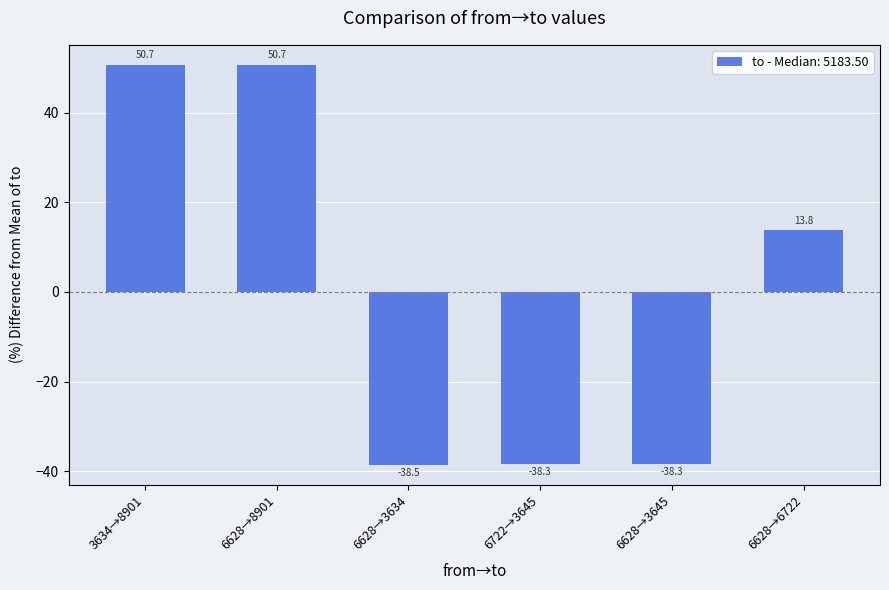

What is the label of the 6th bar from the right?

3634→8901